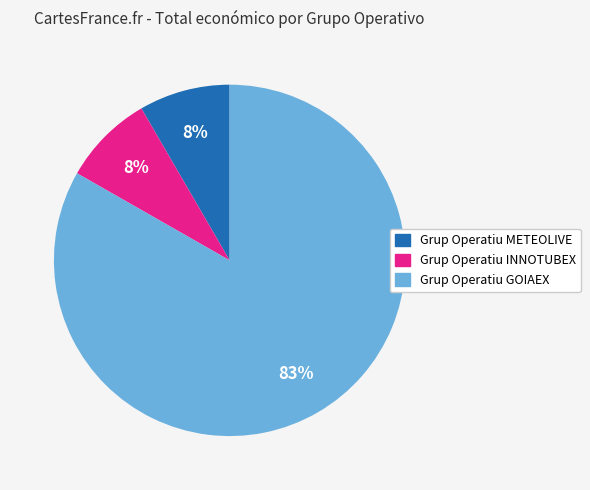

Count the number of slices in the pie.

3